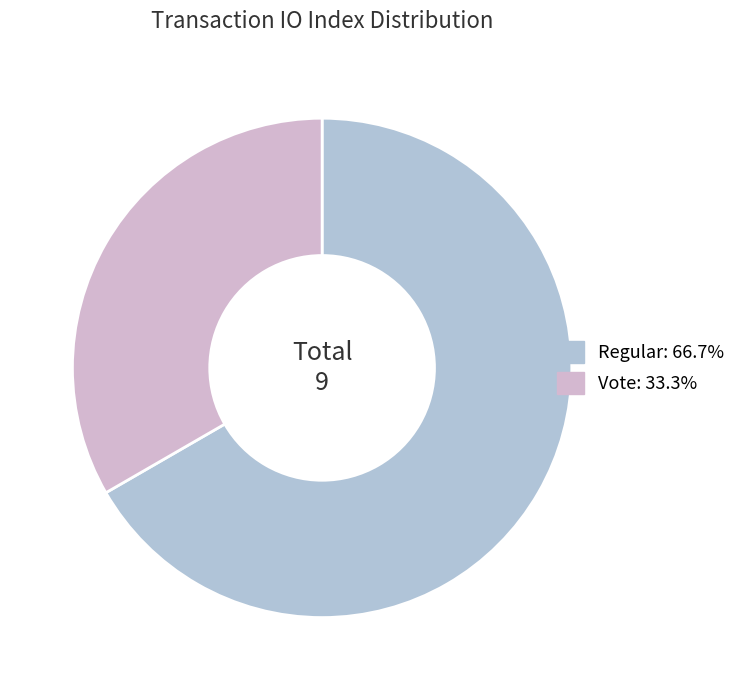

Rank the categories by value from highest to lowest.

tx_type: Regular (io_index=6), tx_type: Vote (io_index=3)